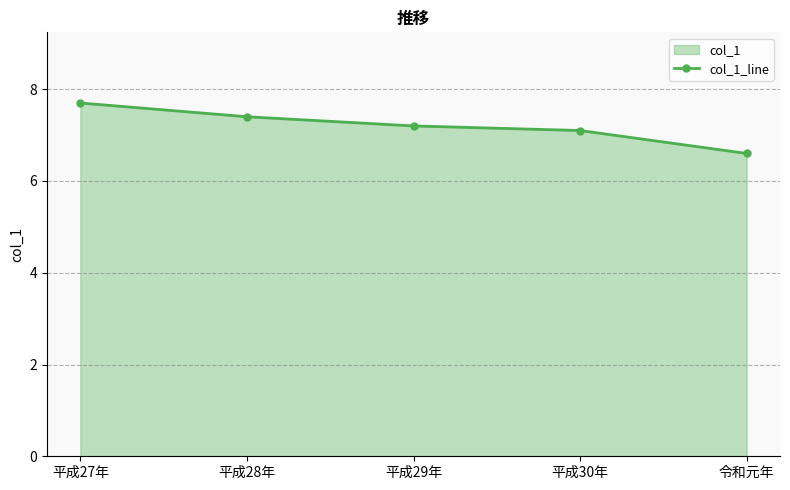

Reading right to left, transcribe all the data shown in this chart.

6.6	7.1	7.2	7.4	7.7